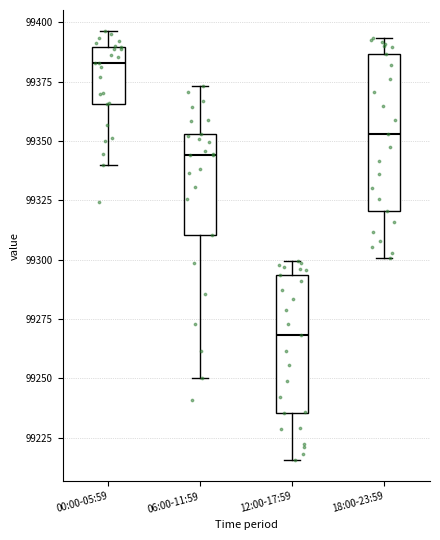

Reading left to right, transcribe this box plot: for each box, give where its median line is, the range the box spans, and where its two whiskers end, as read against the y-axis. The values are not printed on the chart, so give them approximately, as read against the axis.

00:00-05:59: median 99385, box 99365 to 99390, whiskers 99340 to 99395
06:00-11:59: median 99345, box 99310 to 99355, whiskers 99250 to 99375
12:00-17:59: median 99270, box 99235 to 99295, whiskers 99215 to 99300
18:00-23:59: median 99355, box 99320 to 99385, whiskers 99300 to 99395